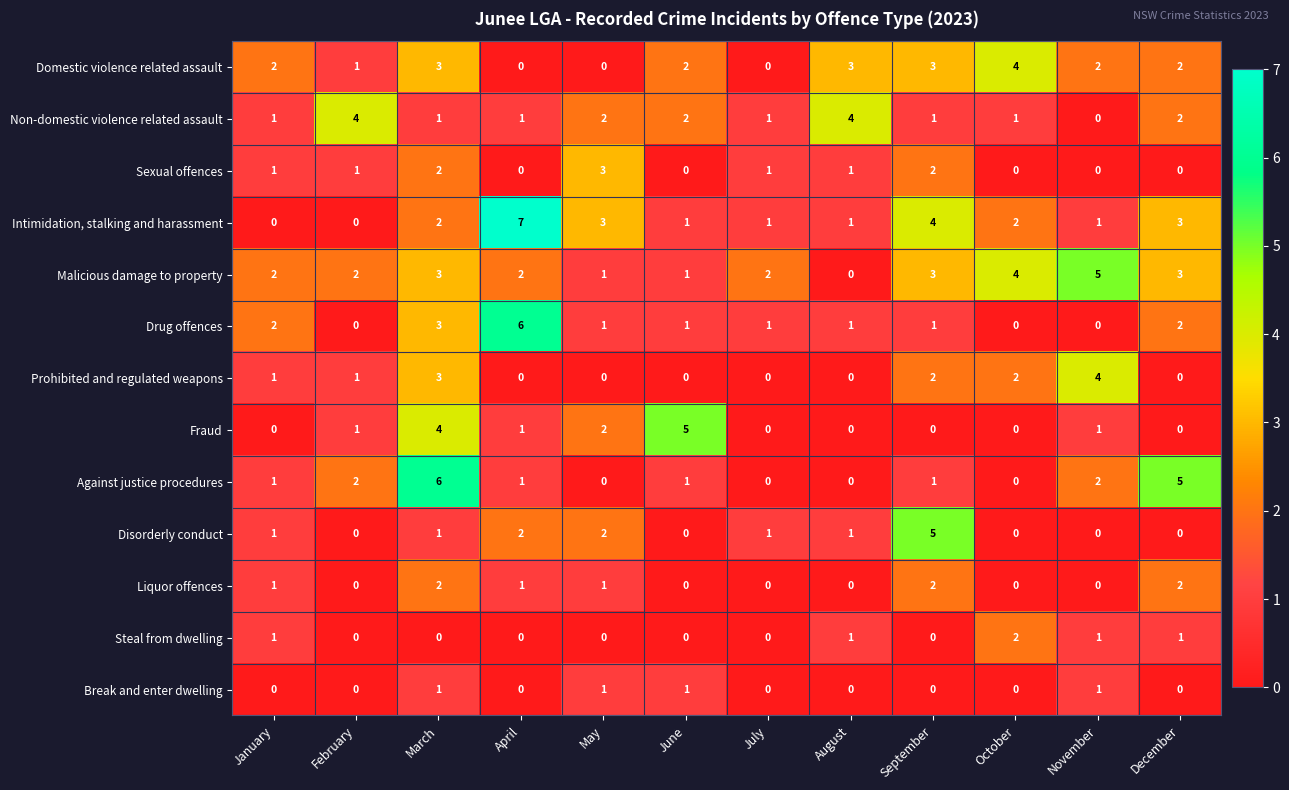

At how many categories does at least one series exceed 1?

12